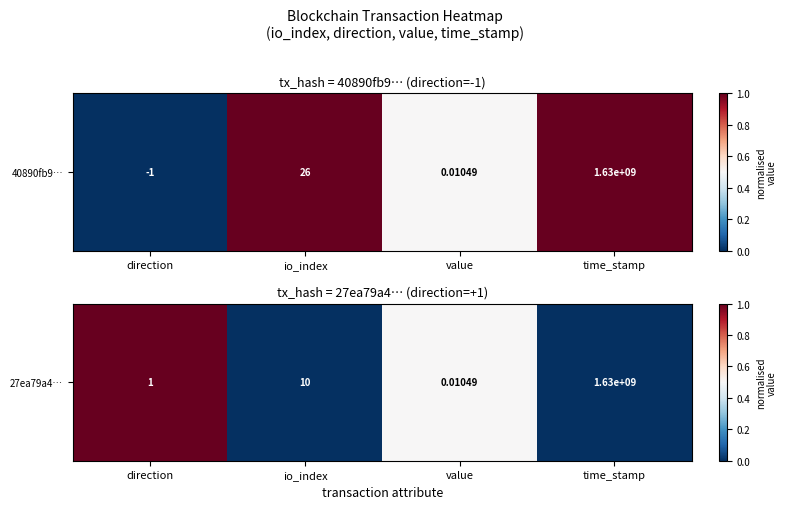

Rank the categories by value from lowest to highest.

io_index, time_stamp, value, direction